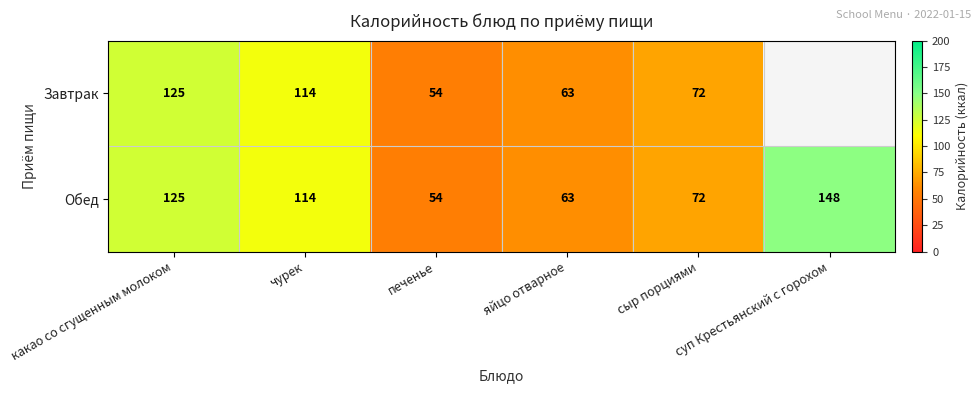

The Обед series shows 201.2 at суп Крестьянский с горохом. True or false?

False